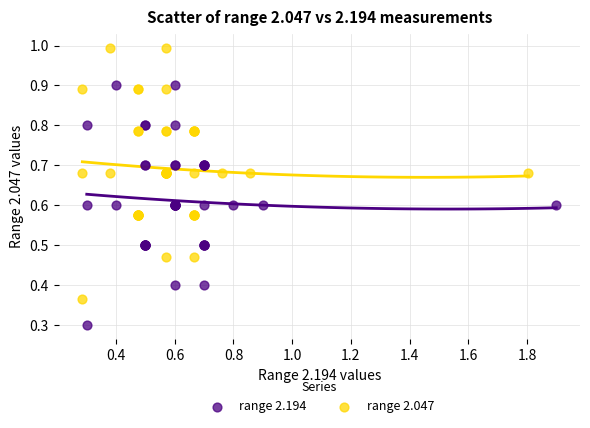

What are all the series names shown in the legend?

range 2.194, range 2.047